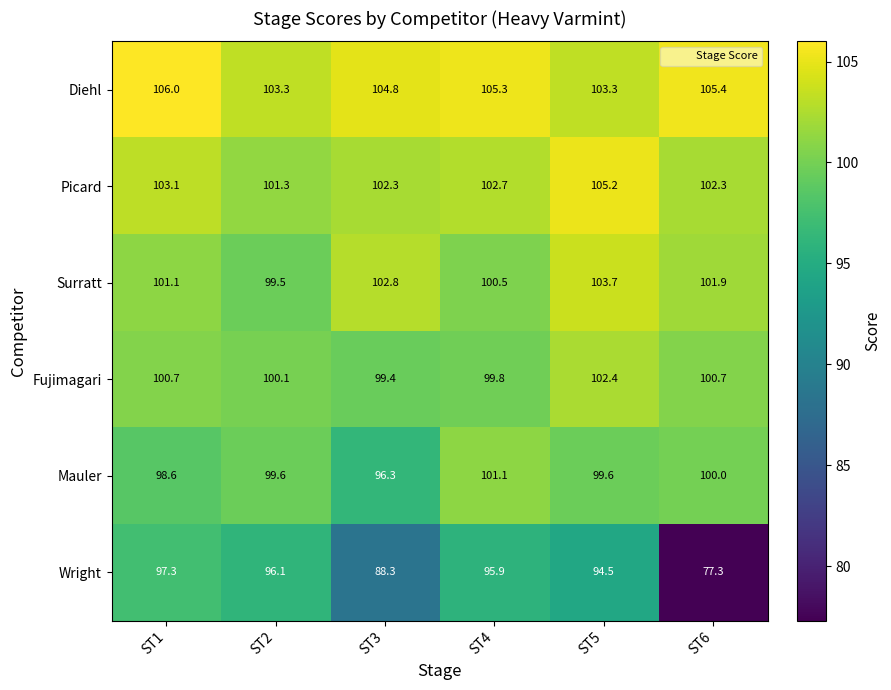

Which label corresponds to the smallest value in the chart?

ST6